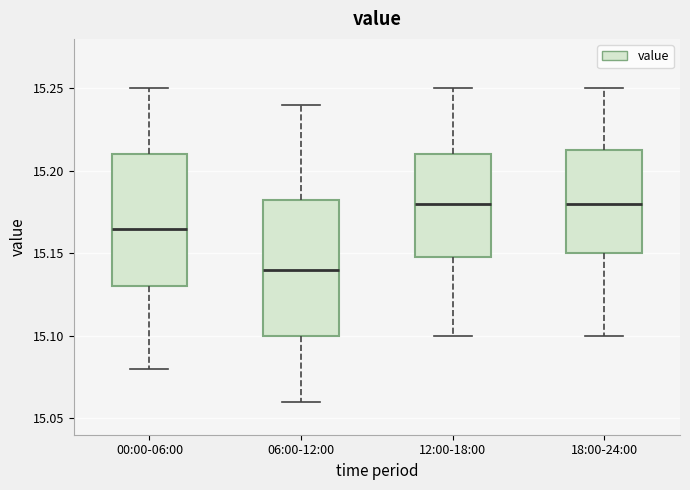

Reading left to right, read every box against the y-axis: the position of its median line, the range the box covers, and the ends of its whiskers. The values are not printed on the chart, so give them approximately, as read against the axis.

00:00-06:00: median 15.165, box 15.130 to 15.210, whiskers 15.080 to 15.250
06:00-12:00: median 15.140, box 15.100 to 15.185, whiskers 15.060 to 15.240
12:00-18:00: median 15.180, box 15.150 to 15.210, whiskers 15.100 to 15.250
18:00-24:00: median 15.180, box 15.150 to 15.215, whiskers 15.100 to 15.250